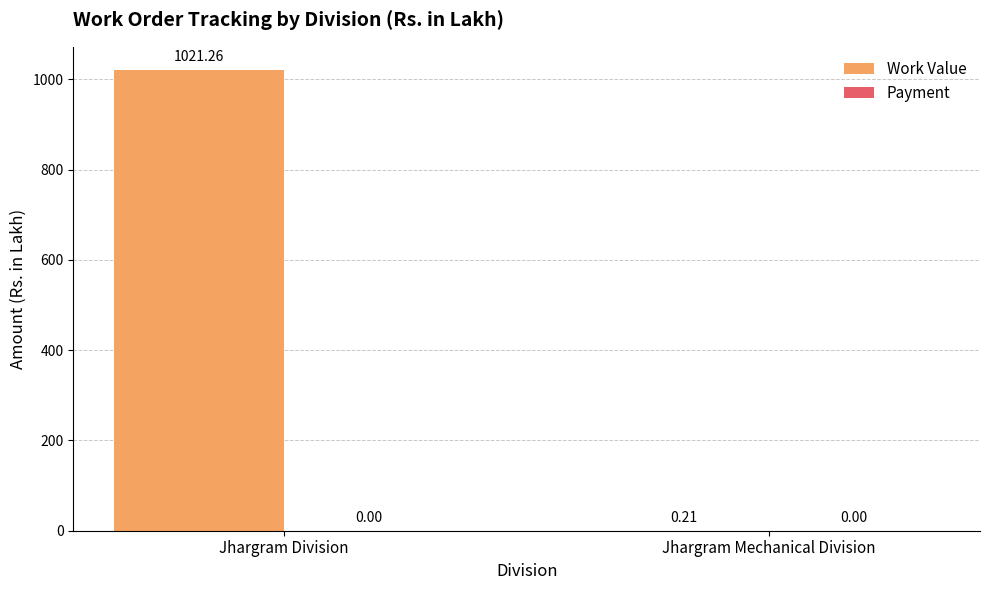

Where does the data first go above 1021?

Jhargram Division